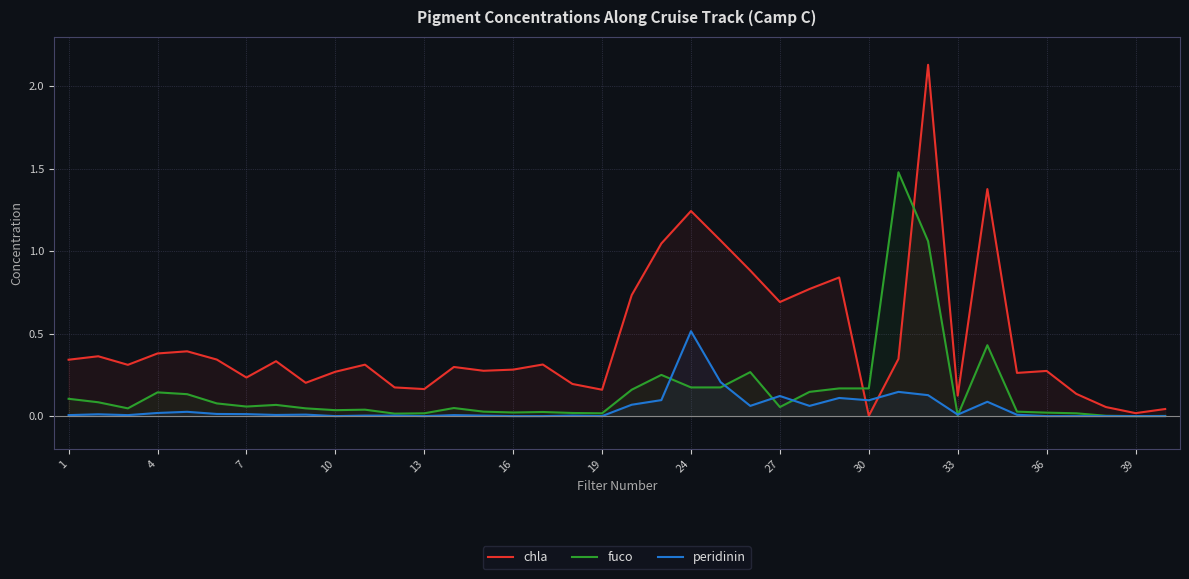

What is the value of the peridinin point at the 26th from the left?

0.1